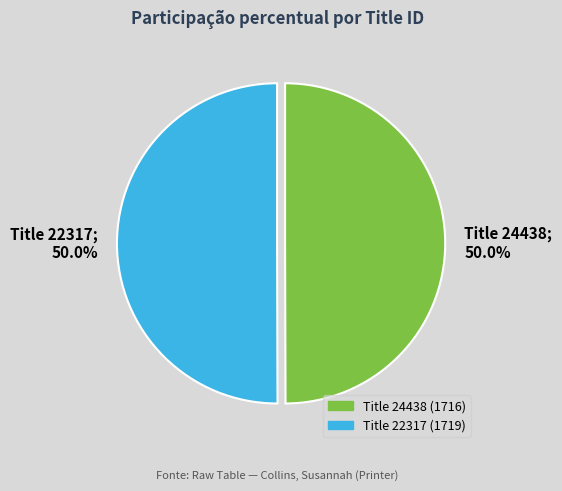

Which slice represents more than half of the pie?

22317